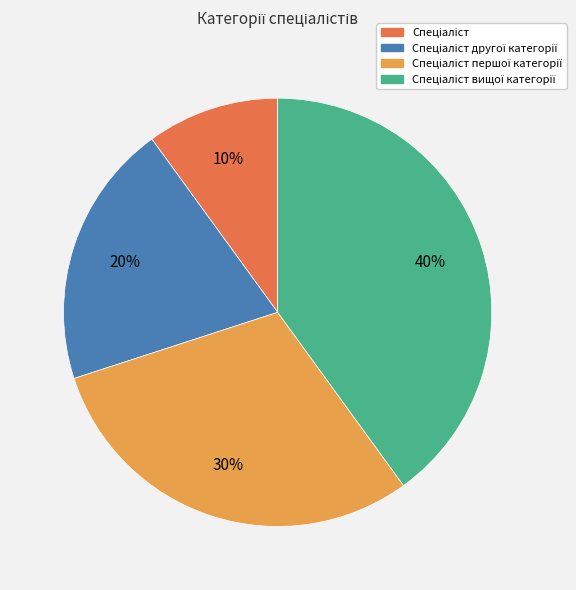

Is there a majority slice in this chart?

No